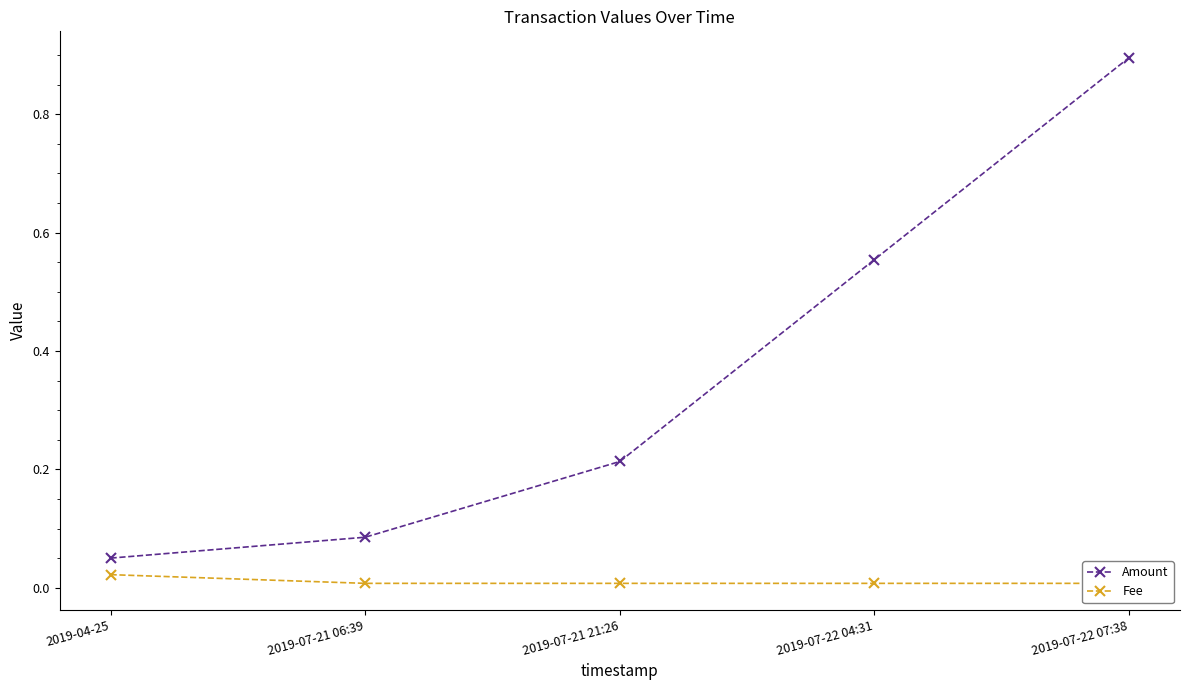

What are all the series names shown in the legend?

Amount, Fee